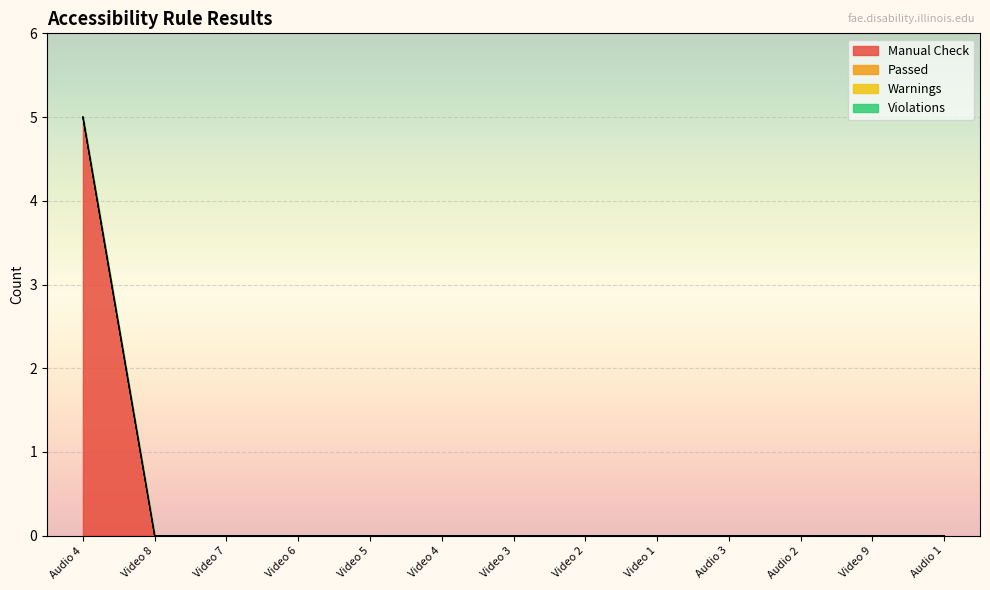

Does the chart display data point markers on the line(s)?

No